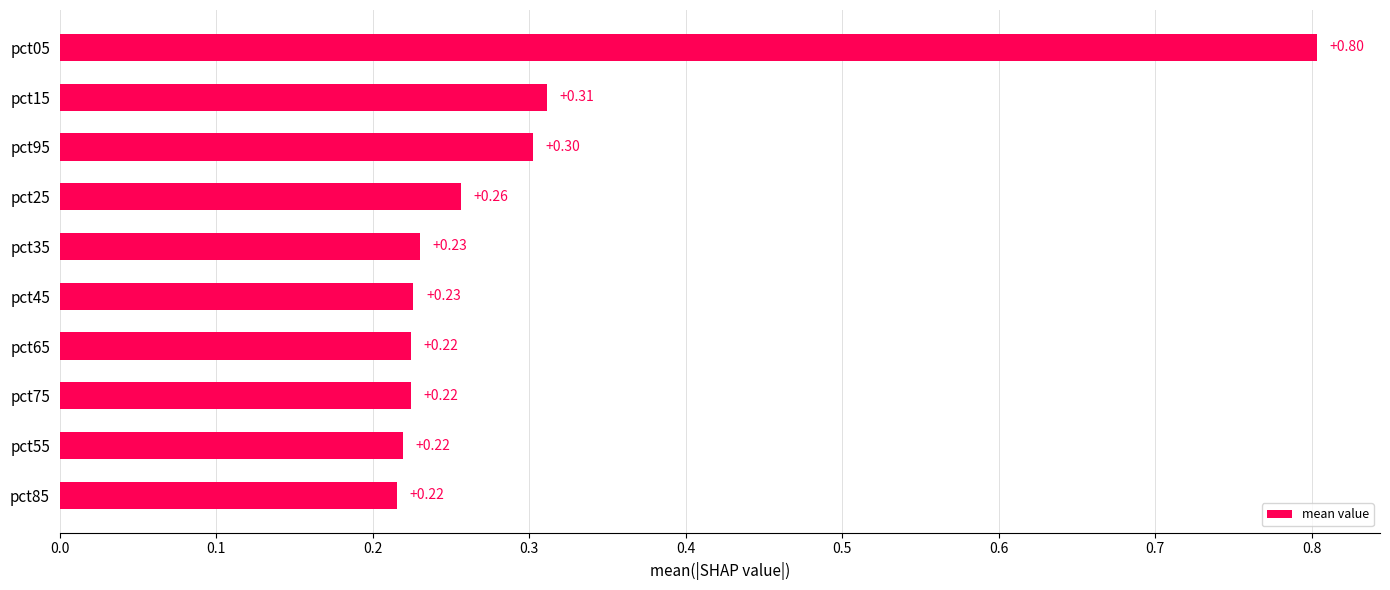

Does the chart contain stacked bars?

No